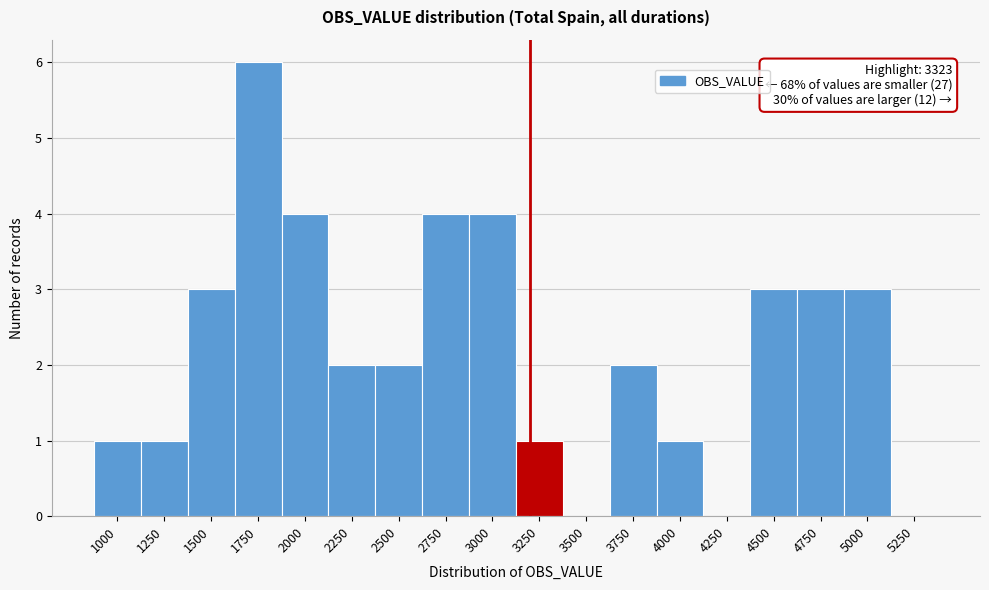

Reading left to right, list all the values displayed in this chart.

1000=1	1250=1	1500=3	1750=6	2000=4	2250=2	2500=2	2750=4	3000=4	3250=1	3500=0	3750=2	4000=1	4250=0	4500=3	4750=3	5000=3	5250=0